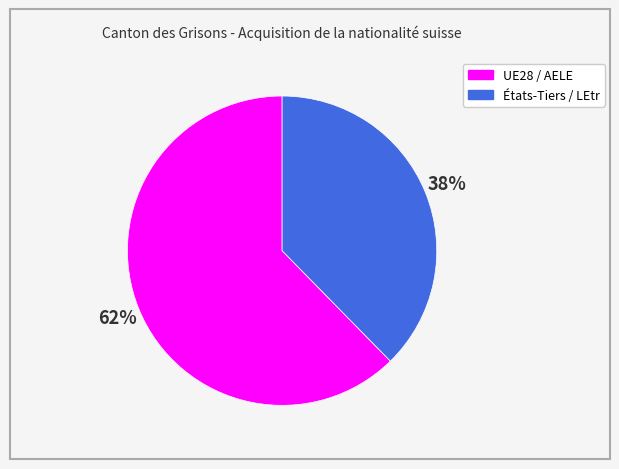

Is it true that UE28 / AELE is 62% of the pie?

True